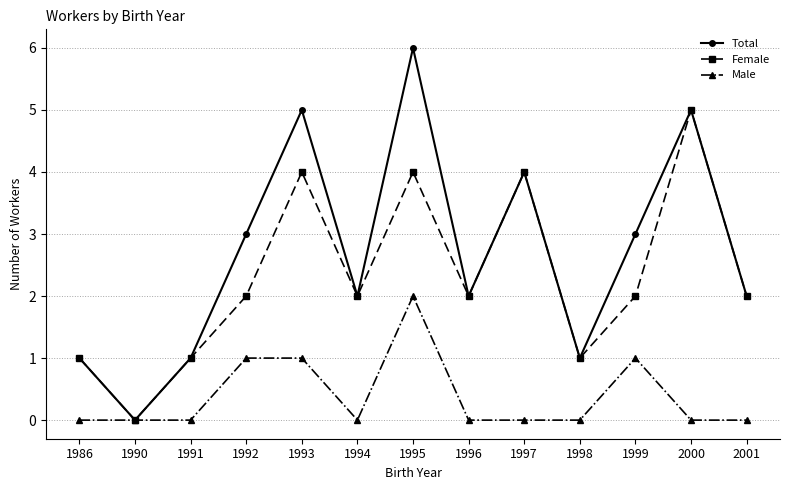

Which series has the largest range (max minus min)?

Total